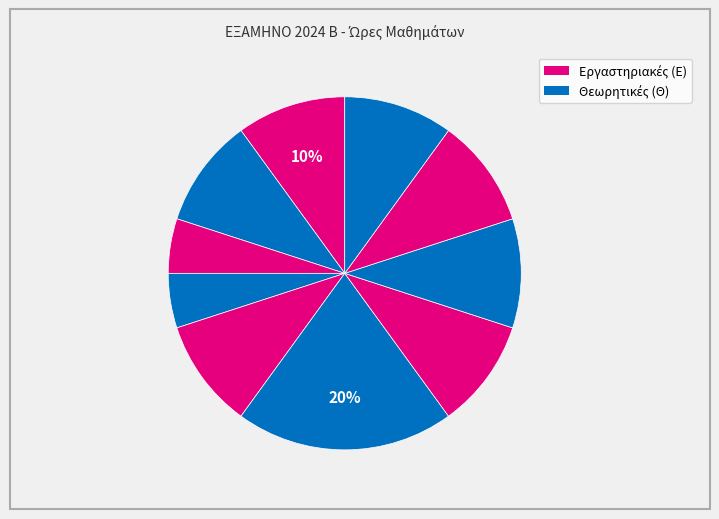

How many slices are in this pie chart?

10